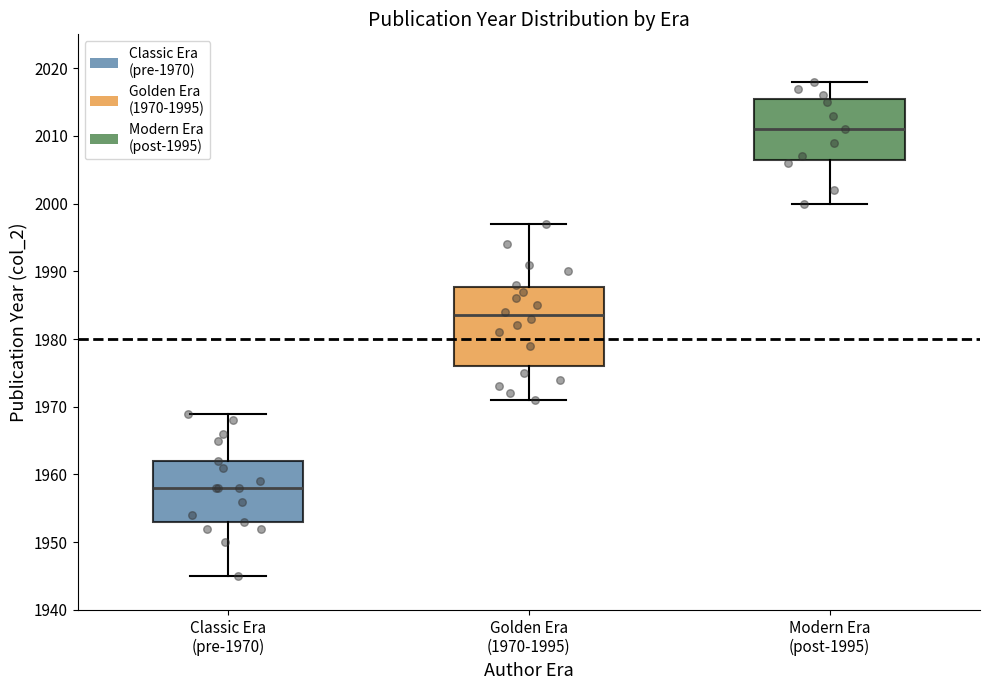

Reading left to right, transcribe this box plot: for each box, give where its median line is, the range the box spans, and where its two whiskers end, as read against the y-axis. The values are not printed on the chart, so give them approximately, as read against the axis.

Classic Era (pre-1970): median 1958, box 1953 to 1962, whiskers 1945 to 1969
Golden Era (1970-1995): median 1984, box 1976 to 1988, whiskers 1971 to 1997
Modern Era (post-1995): median 2011, box 2007 to 2016, whiskers 2000 to 2018